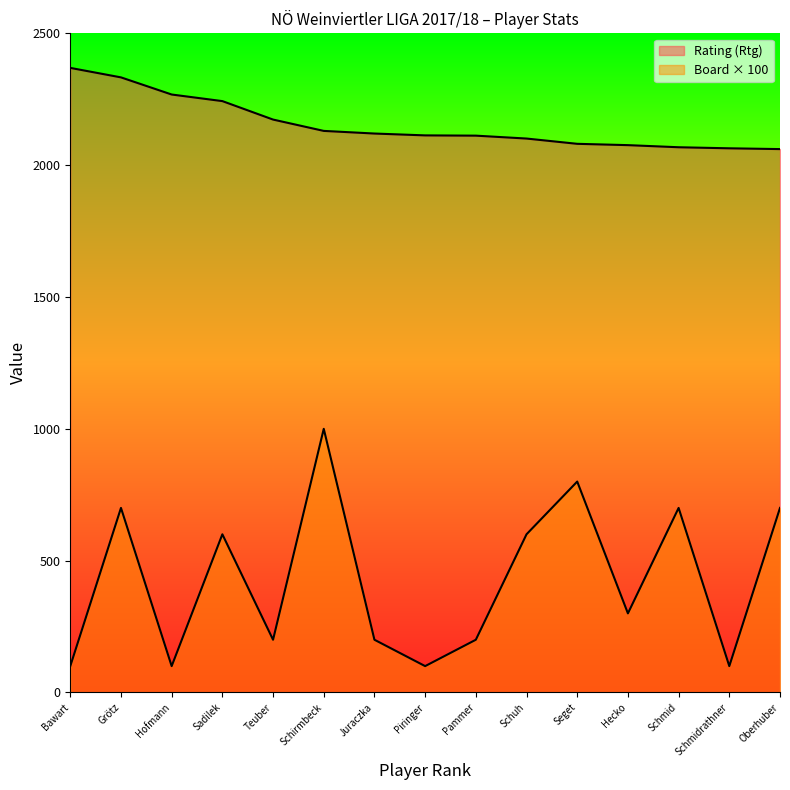

What is the average value of the Board (Bo.) series?

427